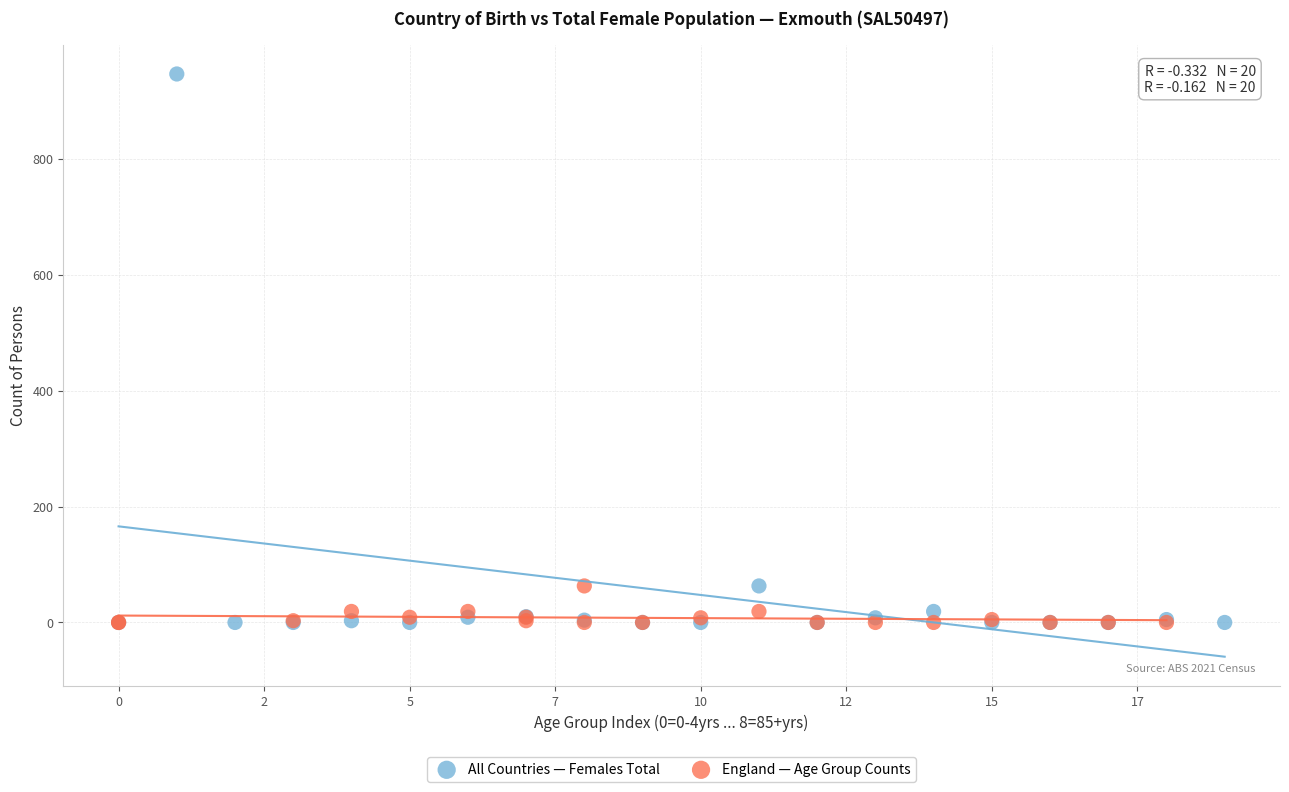

What are all the series names shown in the legend?

All Countries — Females Total, England — Age Group Counts